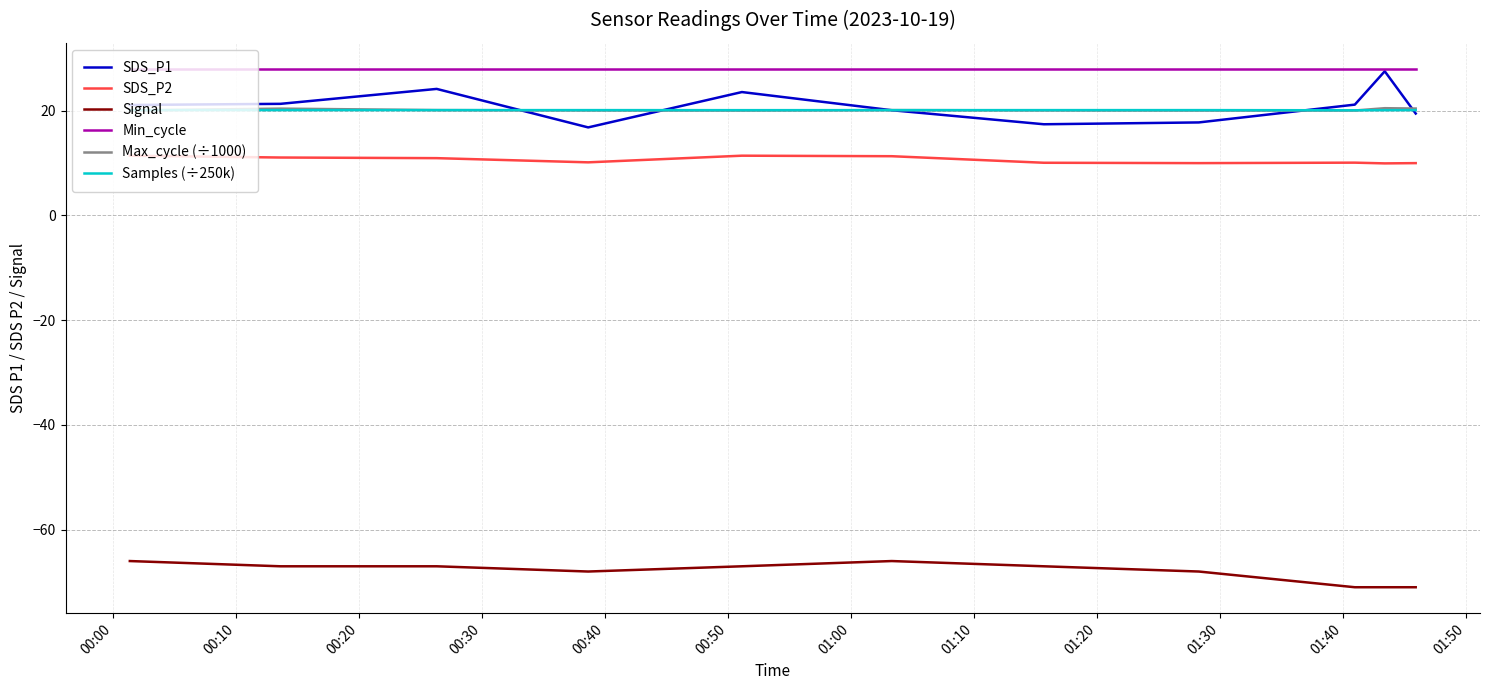

True or false: SDS_P2 and Samples (÷250k) cross at least once.

False